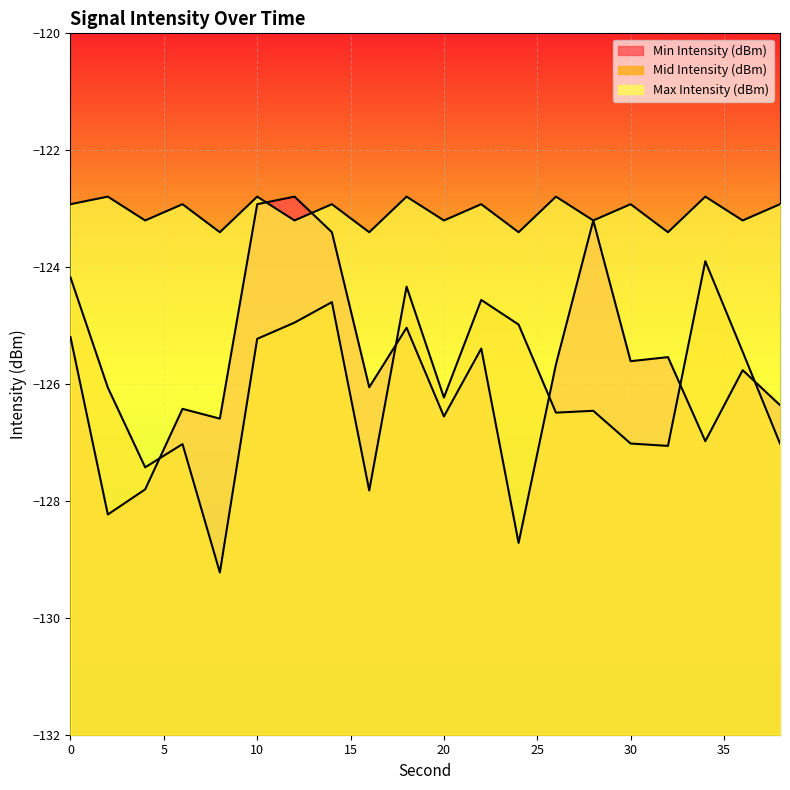

What is the total value across all series at 20?

-376.0